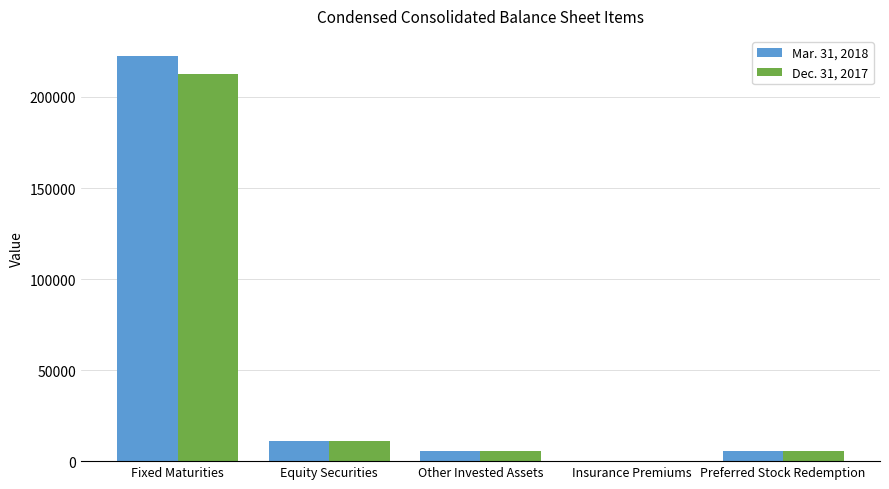

What is the sum of the Dec. 31, 2017 values at Insurance Premiums and Preferred Stock Redemption?

5709